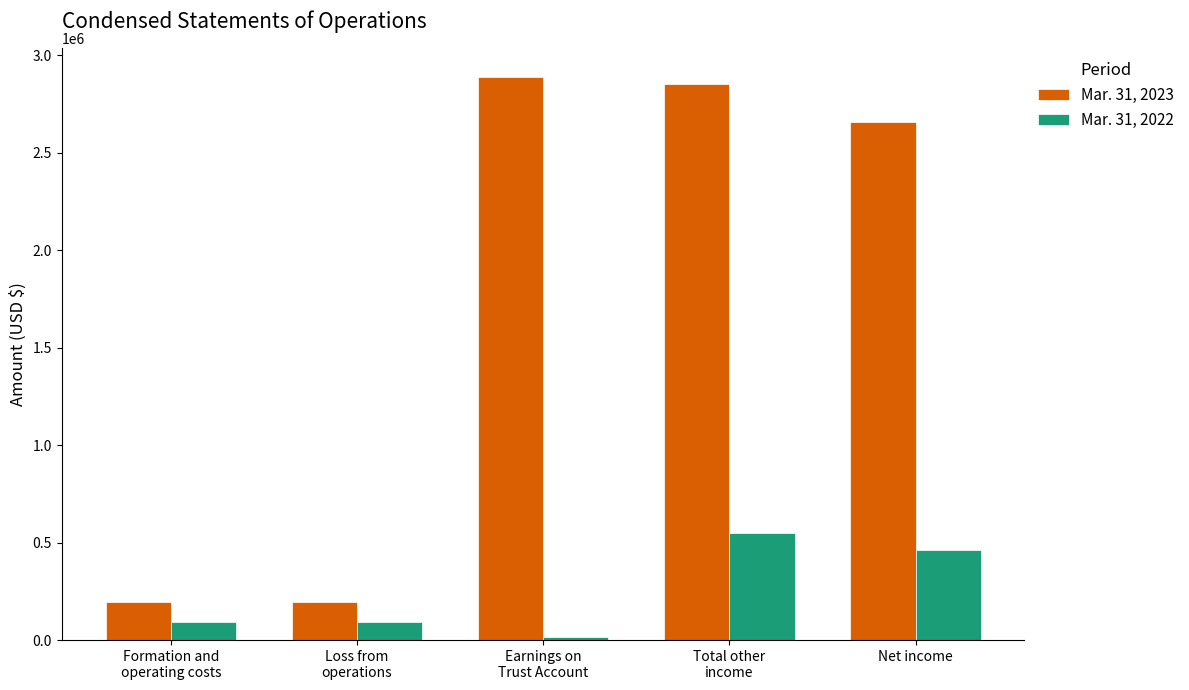

True or false: Mar. 31, 2022 has a value of 17353 at Earnings on
Trust Account.

True